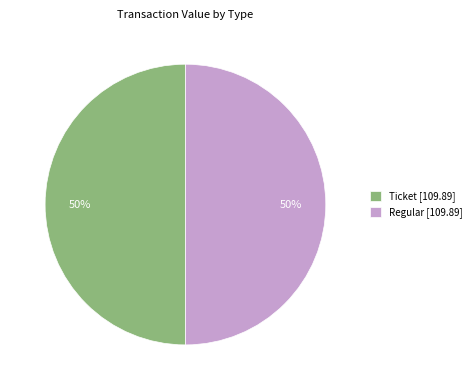

Combined, do Ticket [109.89] and Regular [109.89] account for over 50%?

Yes